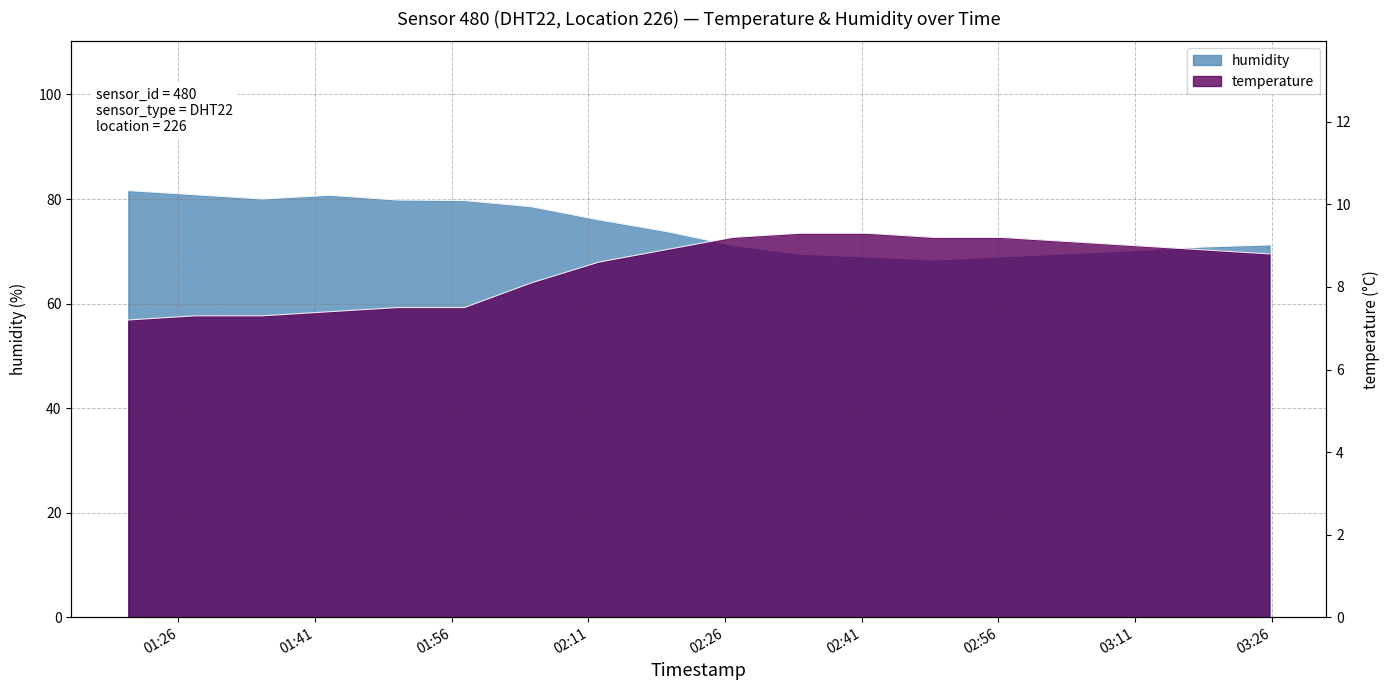

At which label does humidity first exceed 73?

2024-03-23T01:20:30